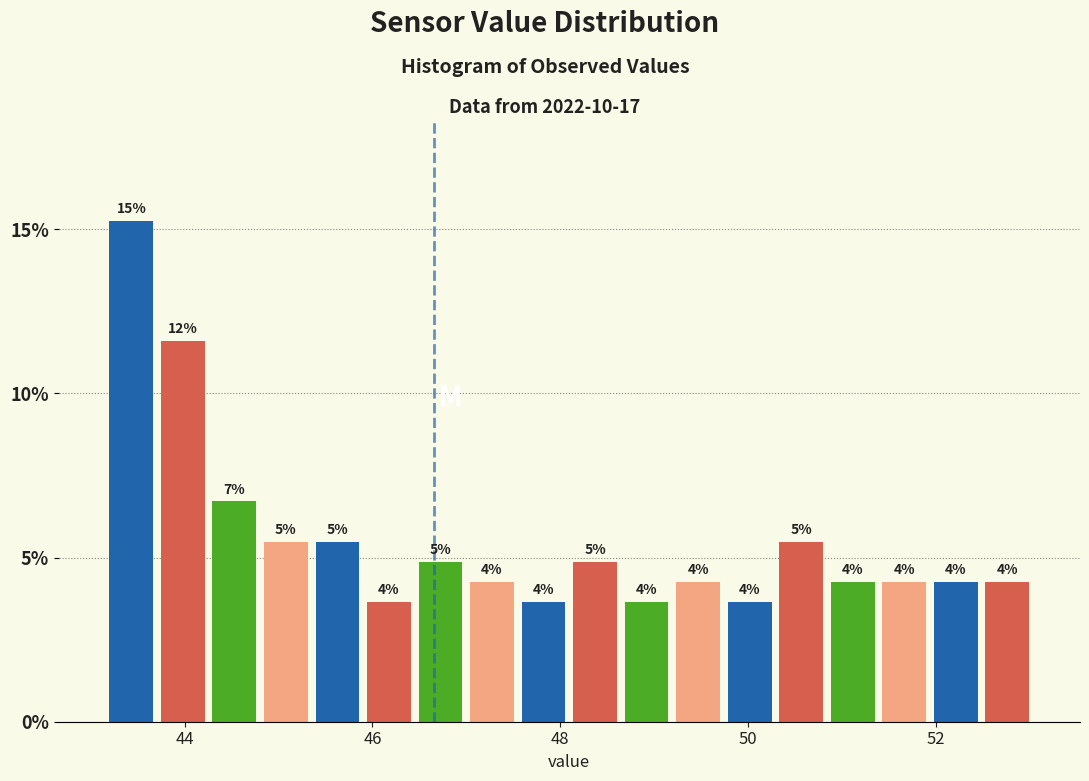

Around what value on the x-axis is the tallest bar? Give the approximate position of its centre, as read against the axis.

43.4